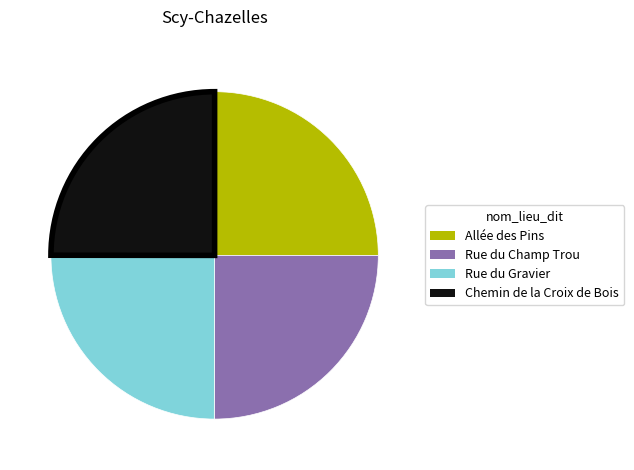

Is it true that Chemin de la Croix de Bois is 25% of the pie?

True